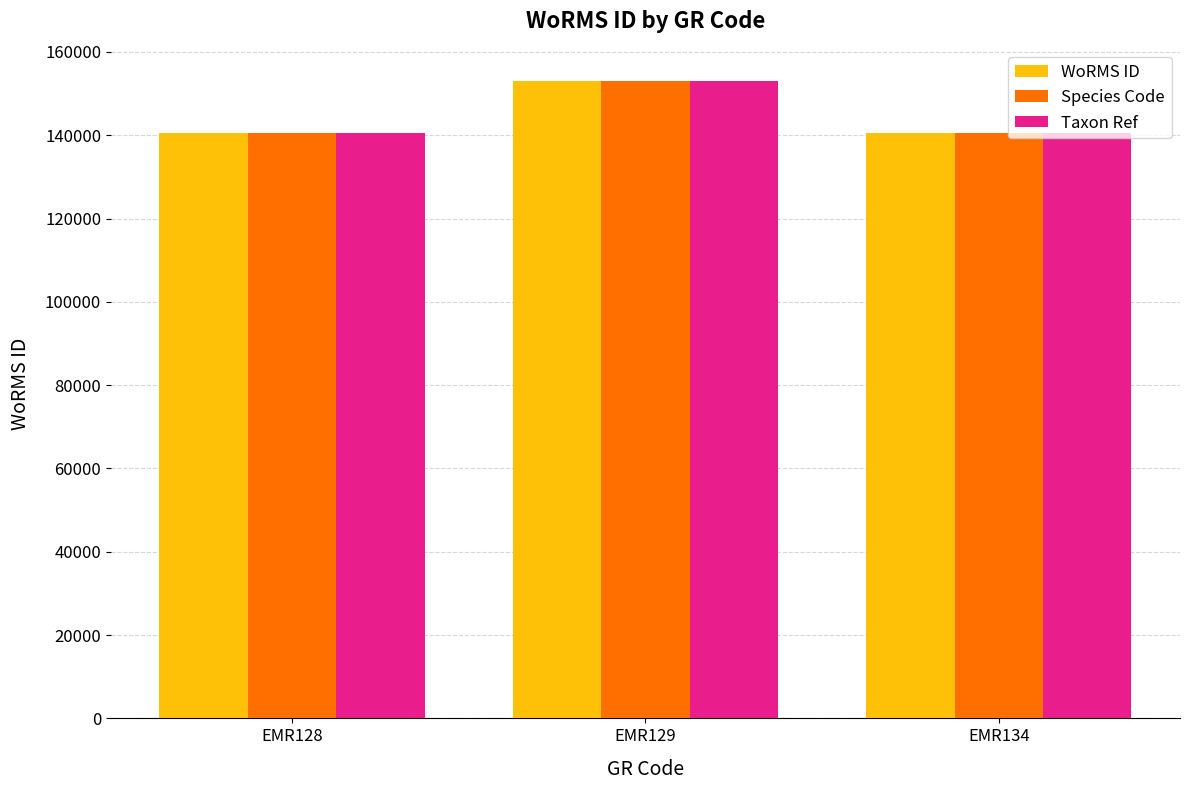

What is the greatest value displayed?

153087